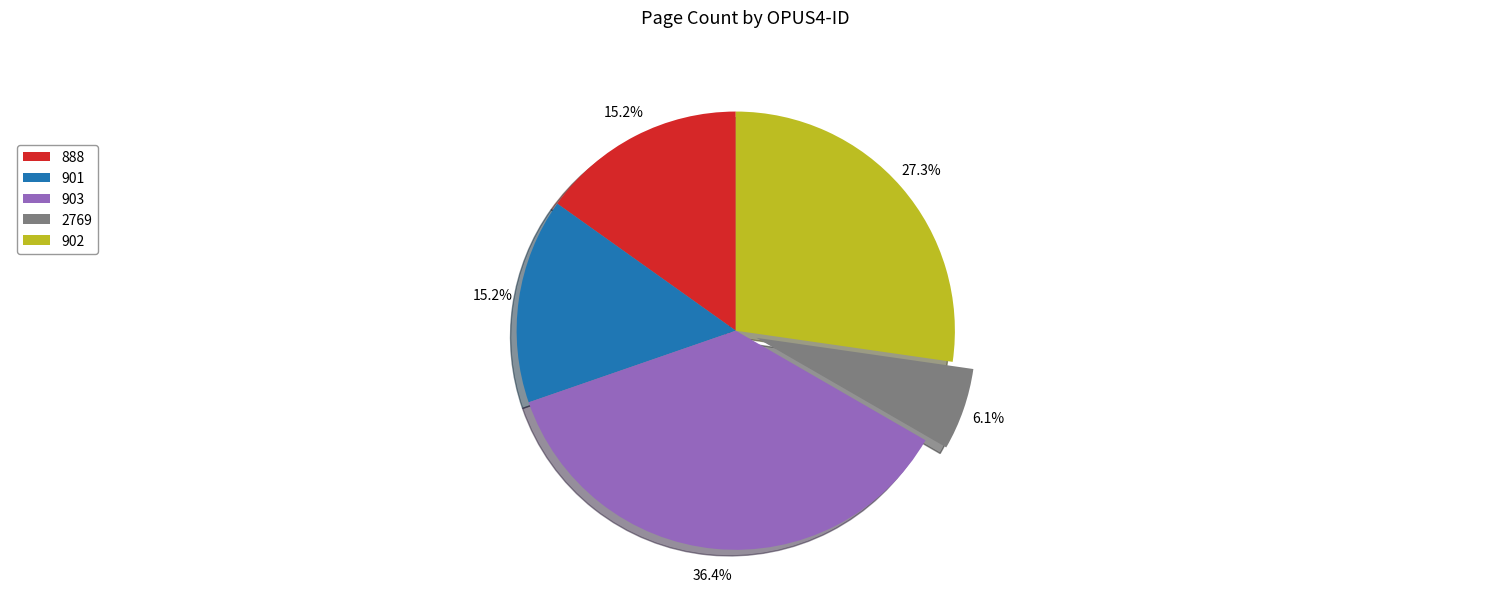

Does 903 represent more than half of the total?

No